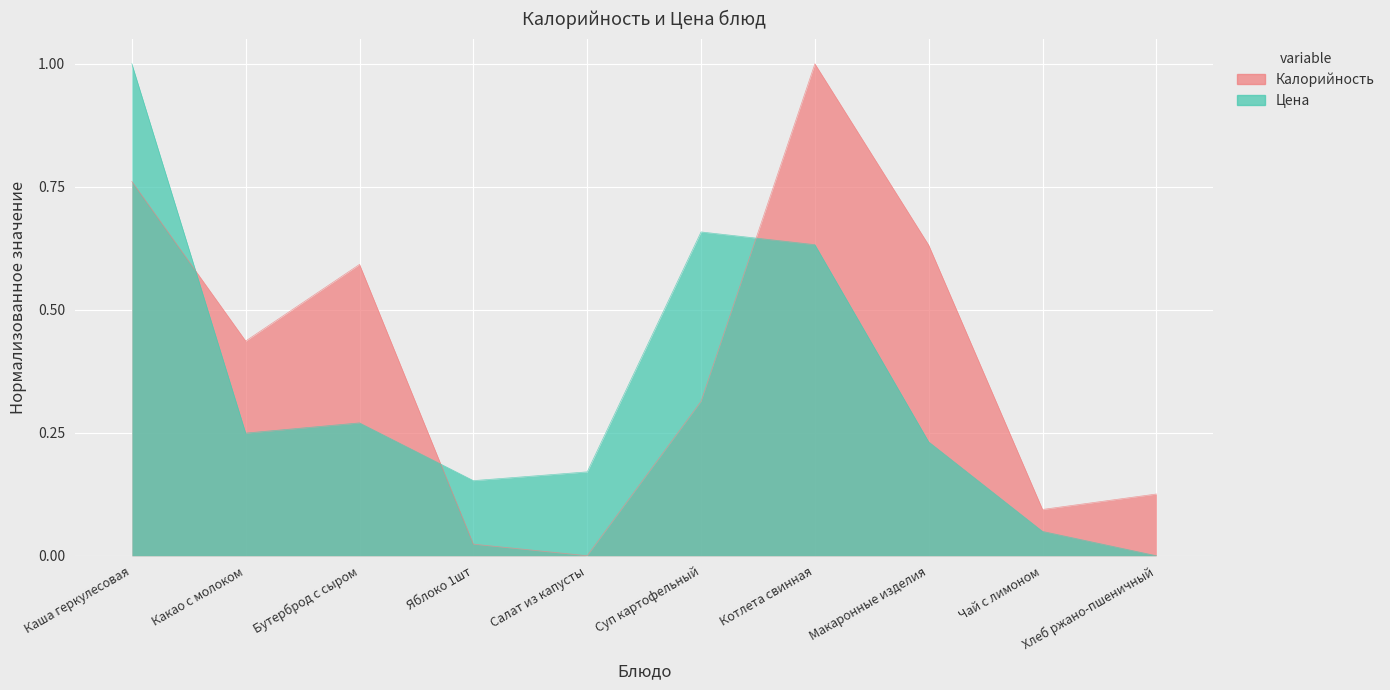

Which category has the lowest value in the Калорийность series?

Салат из капусты